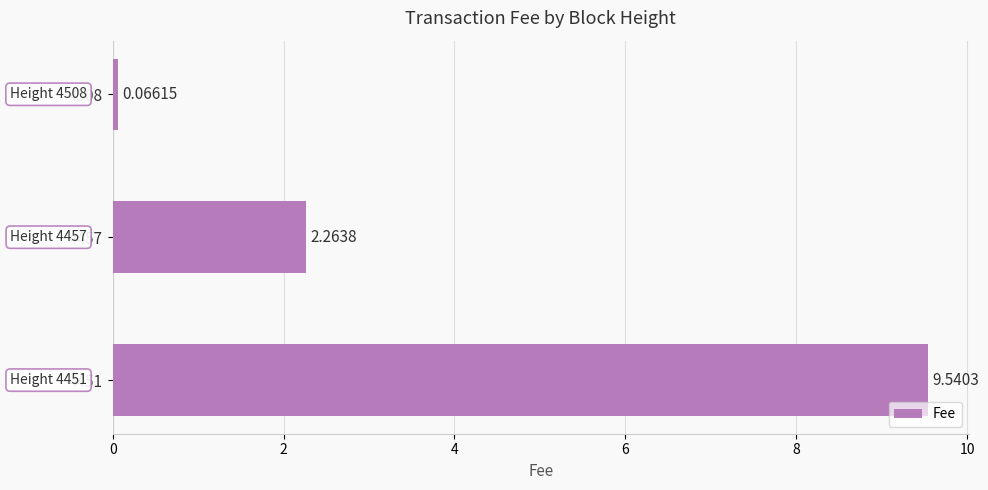

Rank the categories by value from highest to lowest.

4451, 4457, 4508